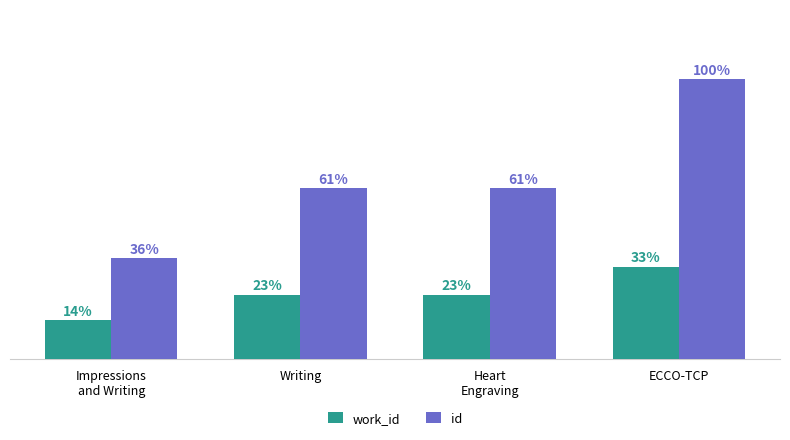

At which category is the sum across all series the highest?

ECCO-TCP